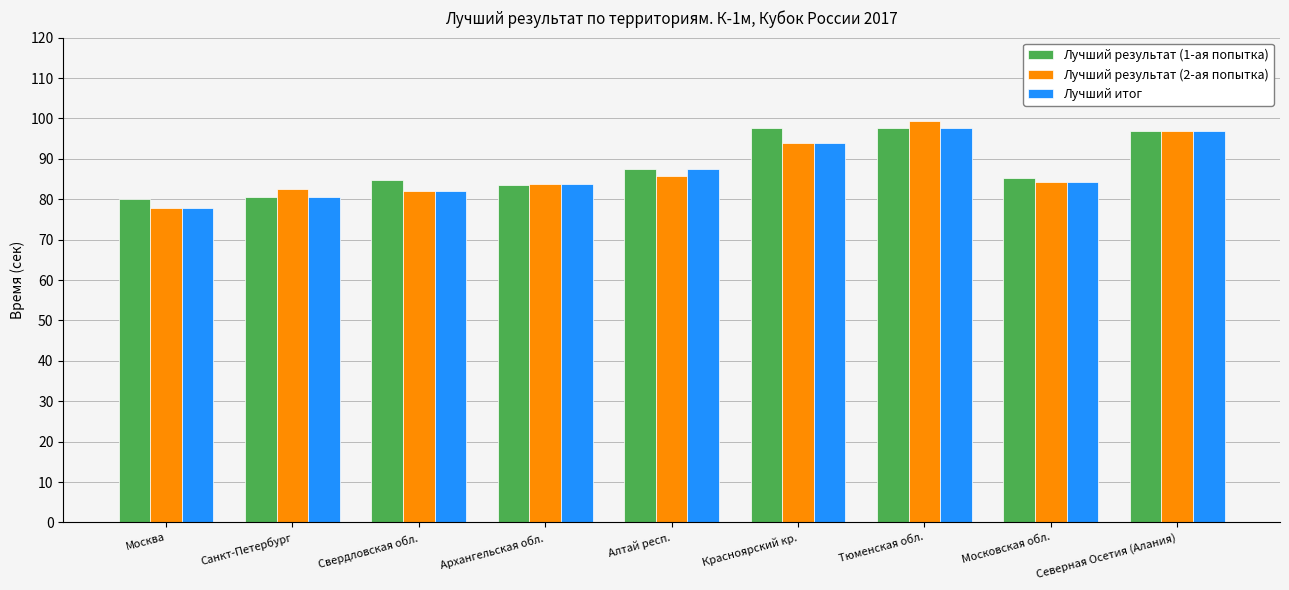

What is the label of the 9th bar from the right?

Москва